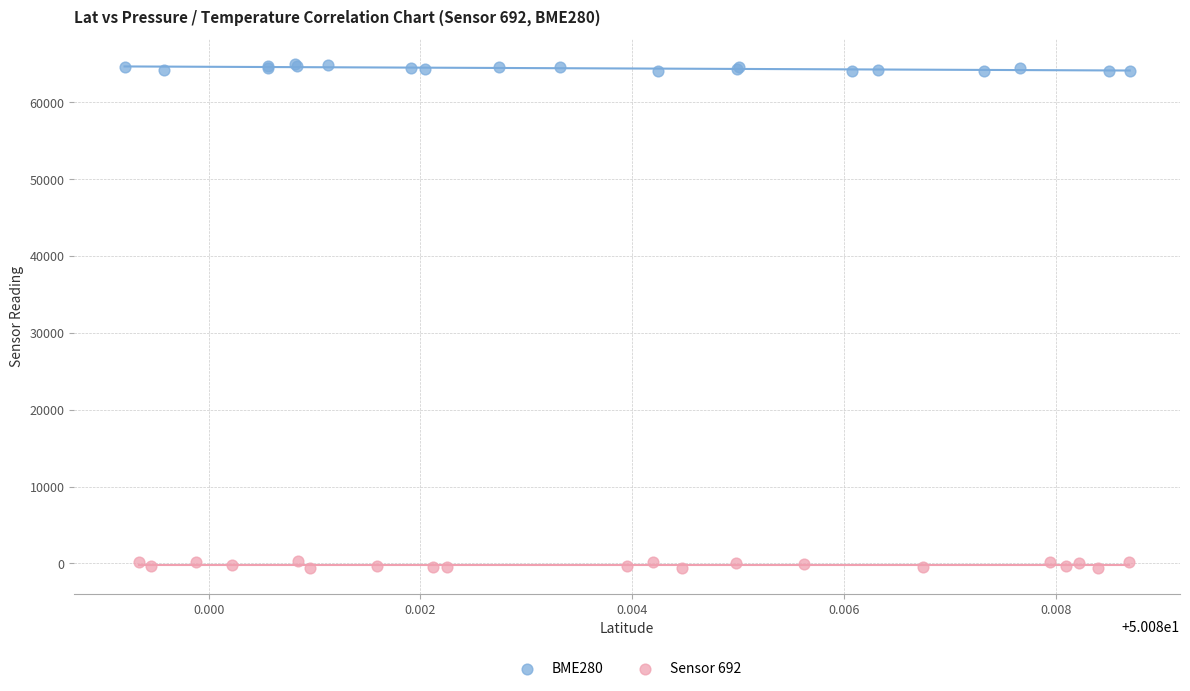

Which series contains the highest Y value?

BME280